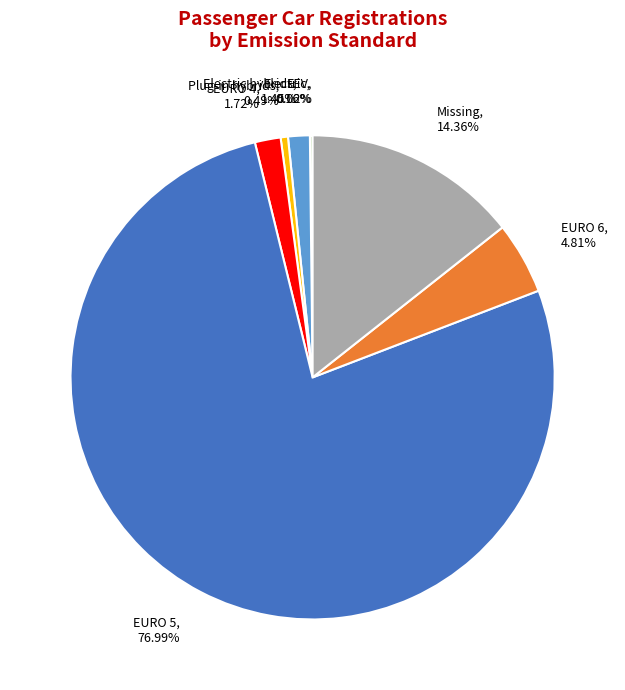

Is there any slice that represents more than half of the pie?

Yes